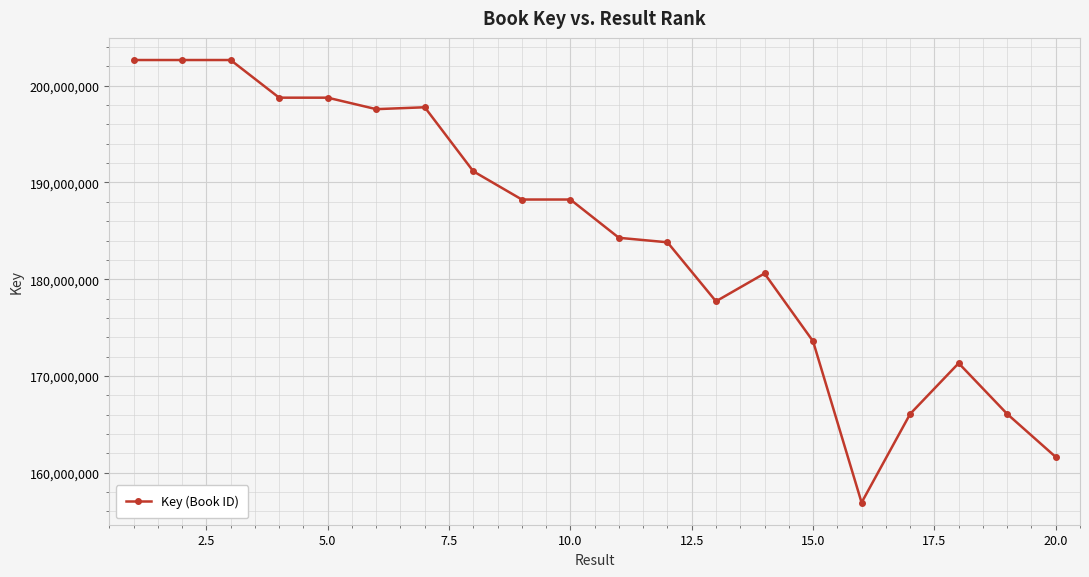

True or false: there are more than 0 points higher than both neighbors.

True